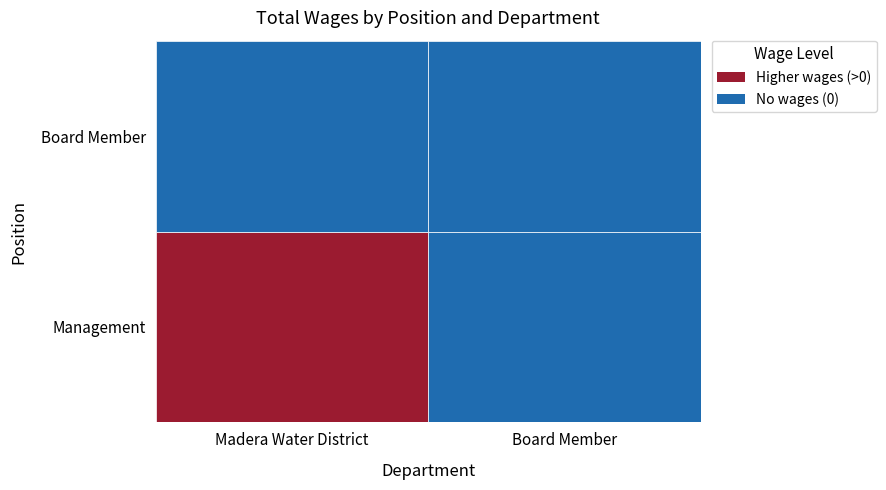

Reading left to right, list all the values displayed in this chart.

Management: 0=74835	1=0
Board Member: 0=0	1=0